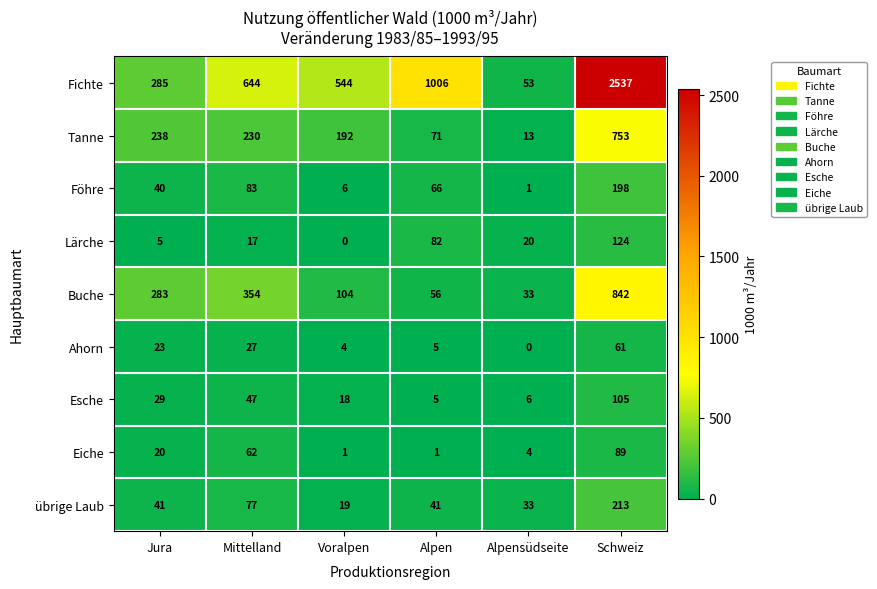

What is the difference between the maximum and second lowest values in the Fichte series?

2252